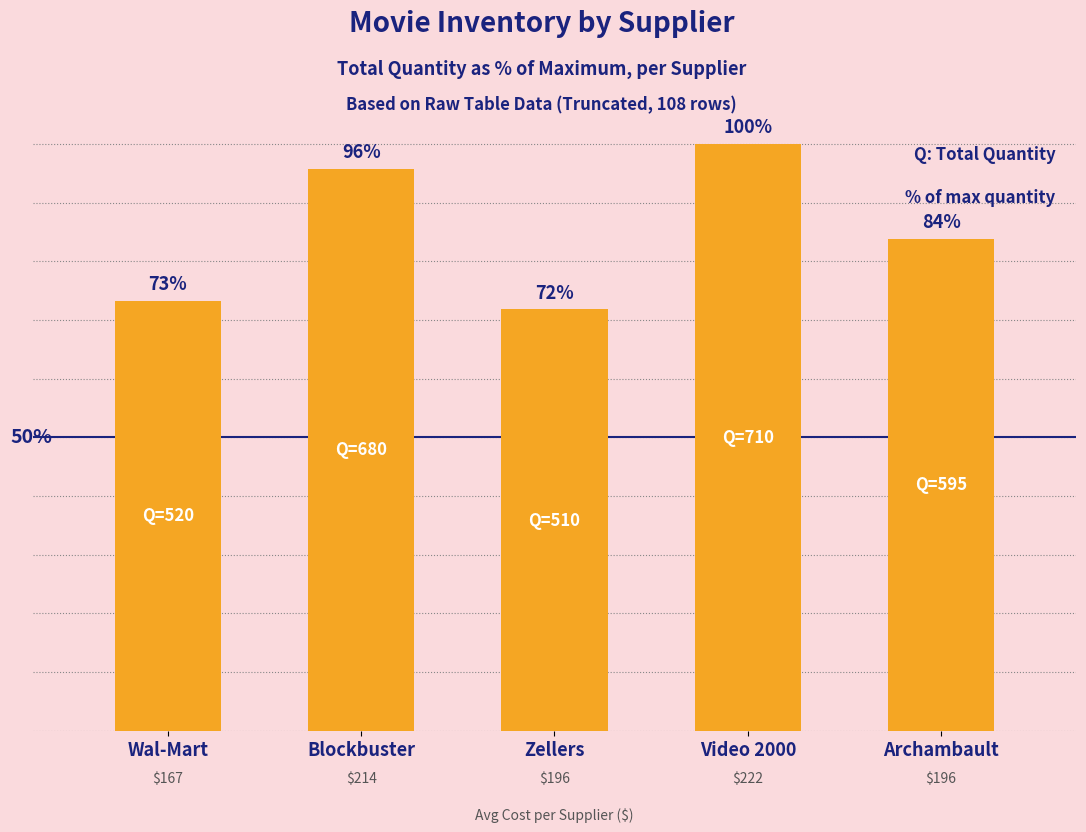

Is it true that the value at Wal-Mart is 73.2?

True